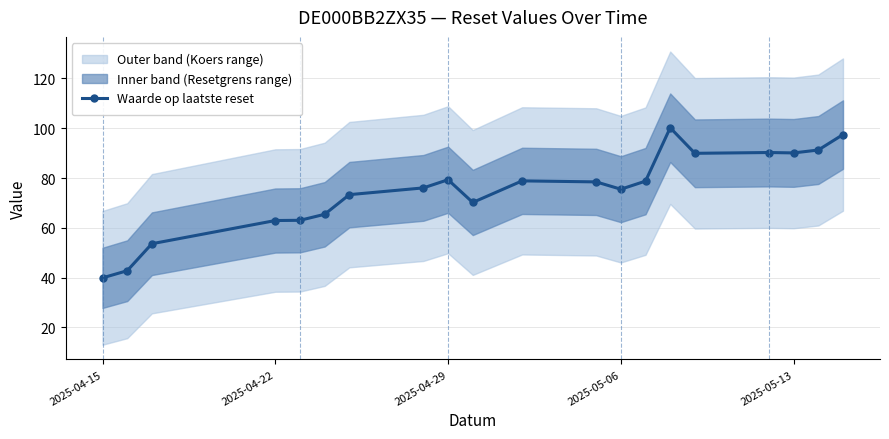

What is the highest value of the Waarde op laatste reset series?

100.2